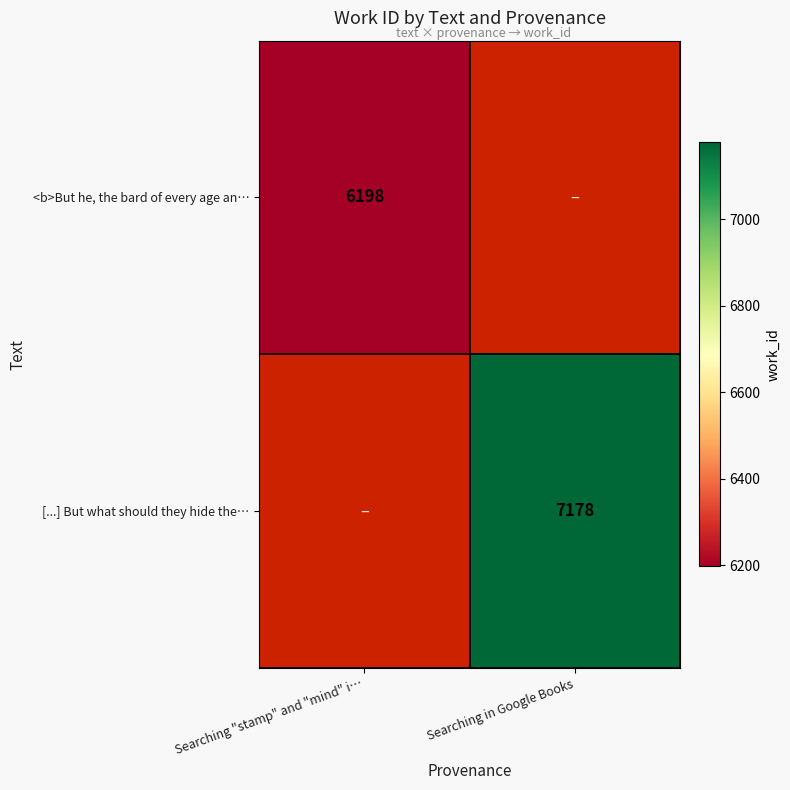

The value of <b>But he, the bard of every age an… at Searching "stamp" and "mind" i… is 8601. True or false?

False